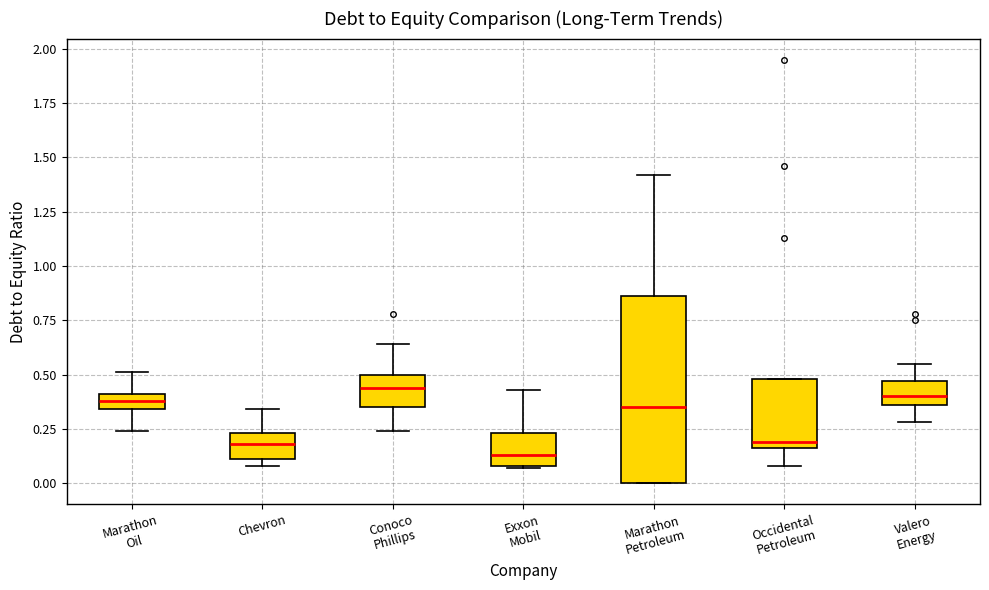

Where does the upper whisker of the box for Marathon Petroleum end on the y-axis? The values are not printed on the chart, so give them approximately, as read against the axis.

1.40